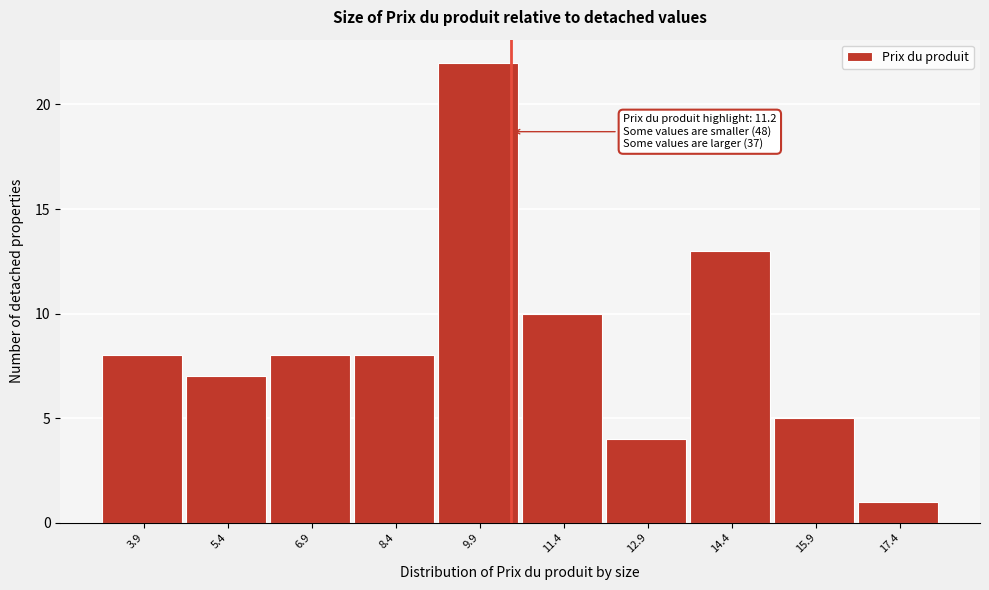

Reading left to right, what are all the values shown in this chart?

3.9=8	5.4=7	6.9=8	8.4=8	9.9=22	11.4=10	12.9=4	14.4=13	15.9=5	17.4=1